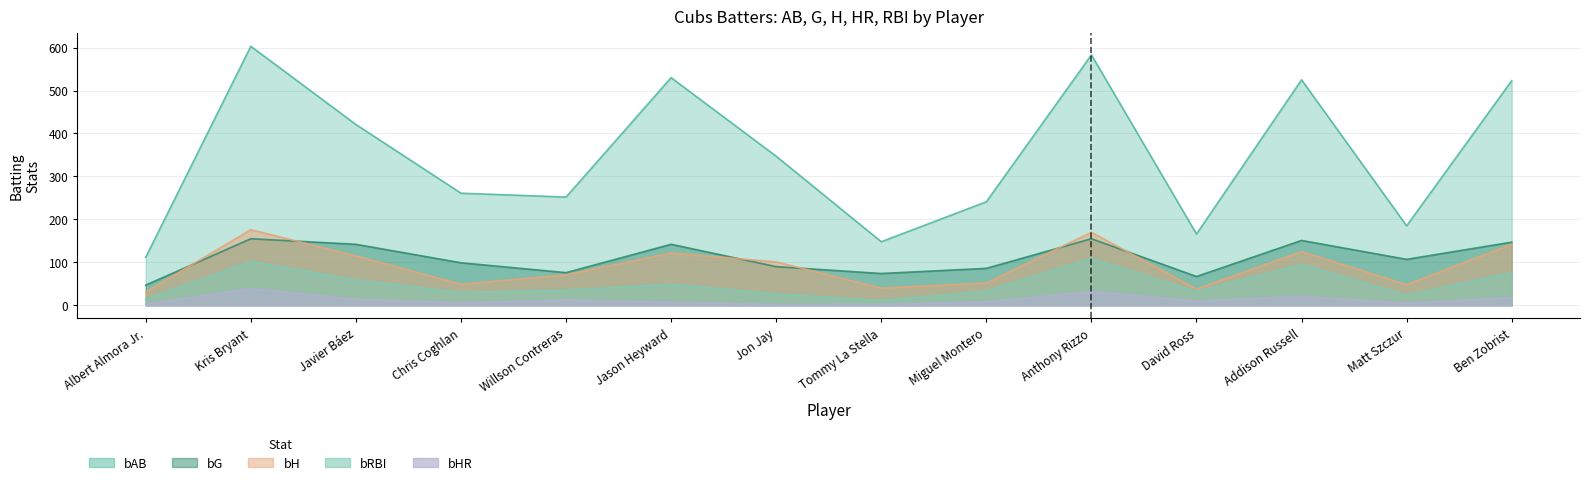

What is the label of the 13th point from the left?

Matt Szczur